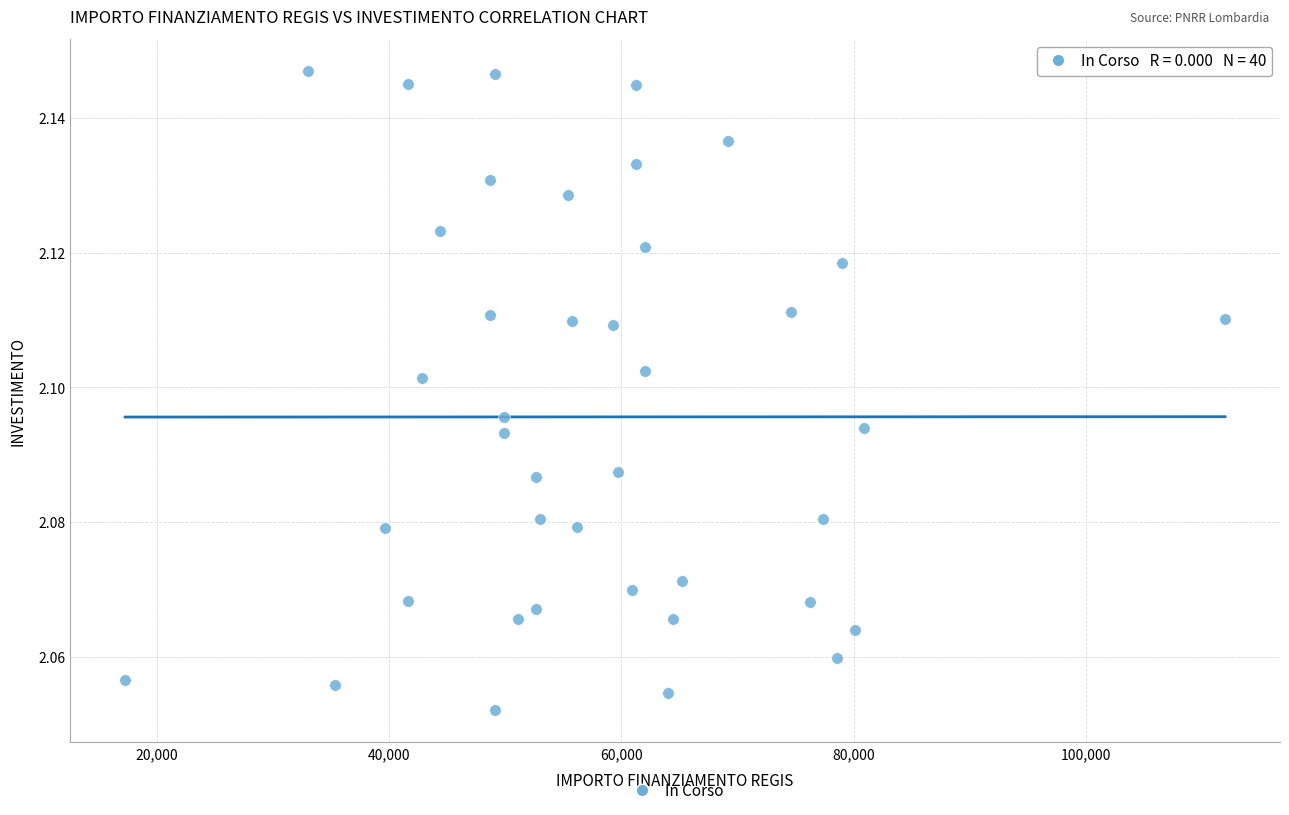

What is the range of X values (max minus min)?

94665.7